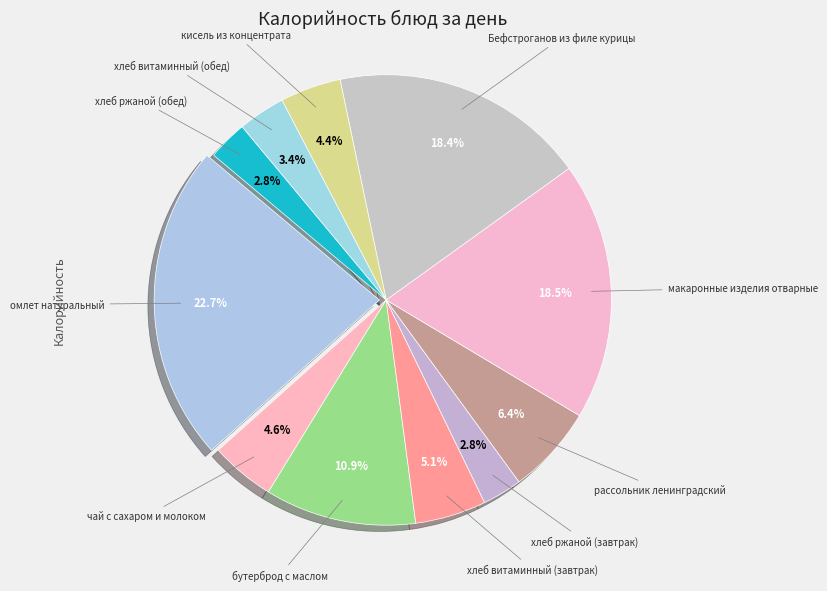

To the nearest percent, what is the difference between the largest and smallest slice percentages?

20%